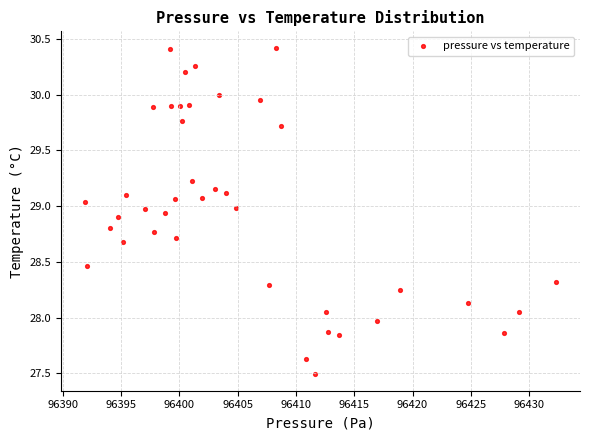

What is the range of X values (max minus min)?

40.5